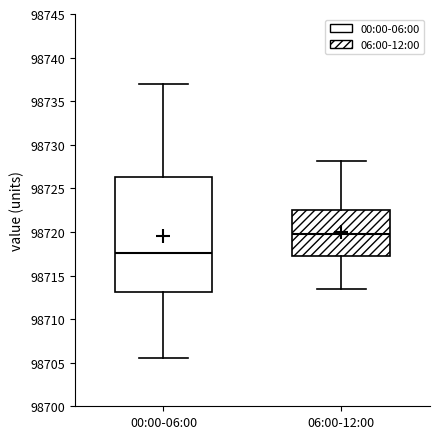

Comparing the boxes themselves (not the whiskers), which one is the tallest?

00:00-06:00